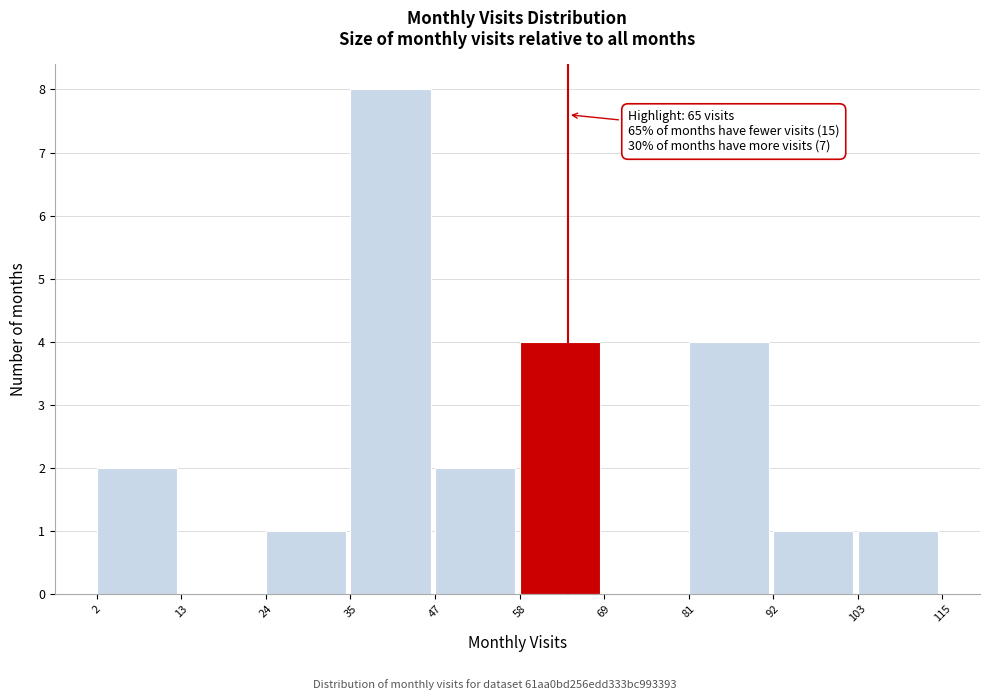

Which range on the x-axis has the tallest bar?

35 to 47